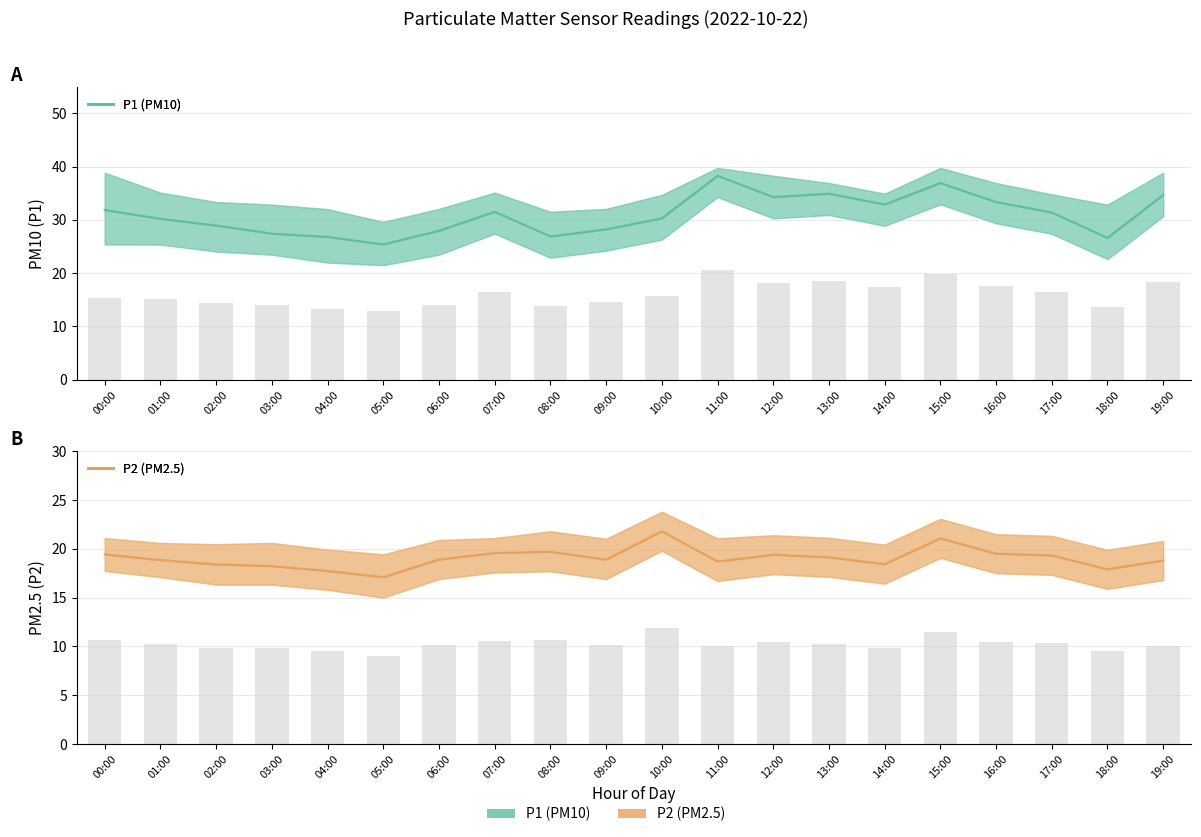

What is the sum of the P1 (PM10) values at 16:00 and 08:00?

60.3